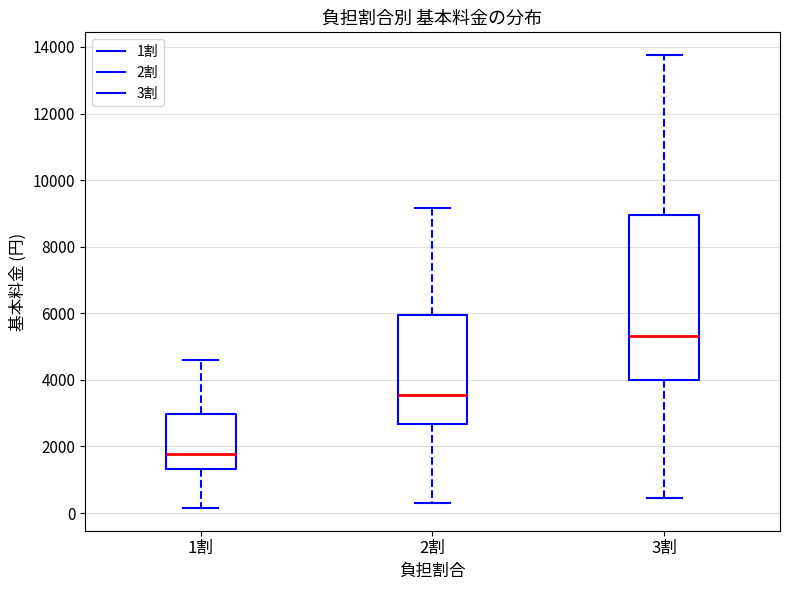

Which box is the tallest, from its lower edge to its upper edge?

3割